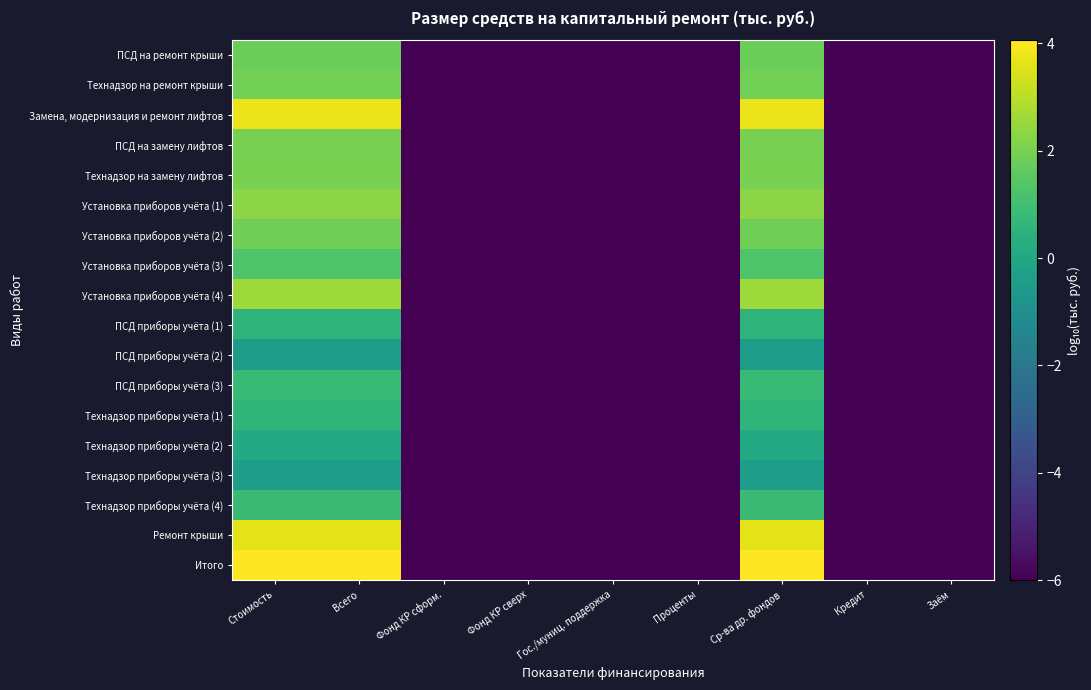

Between Фонд КР сверх and Проценты, which is larger?

Фонд КР сверх